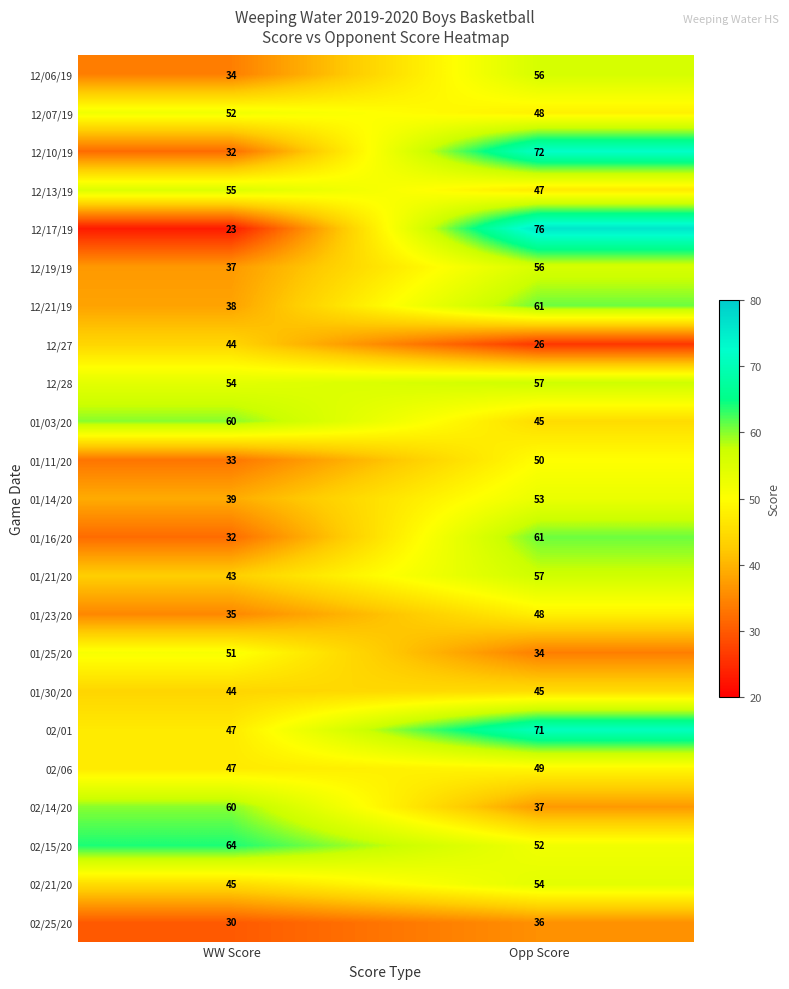

At which category is the sum across all series the highest?

Opp Score